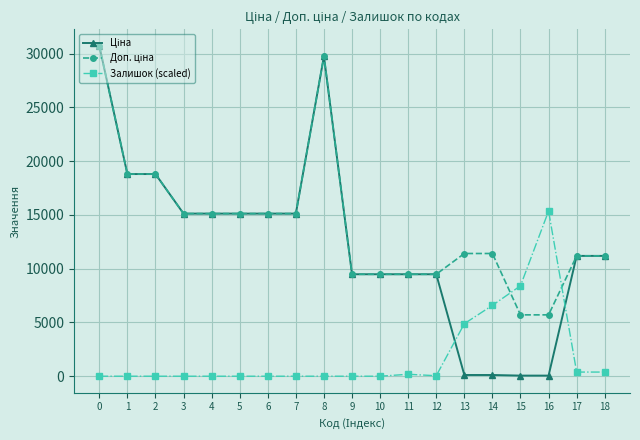

What is the value of the Залишок (scaled) point at the 15th from the left?

6588.7